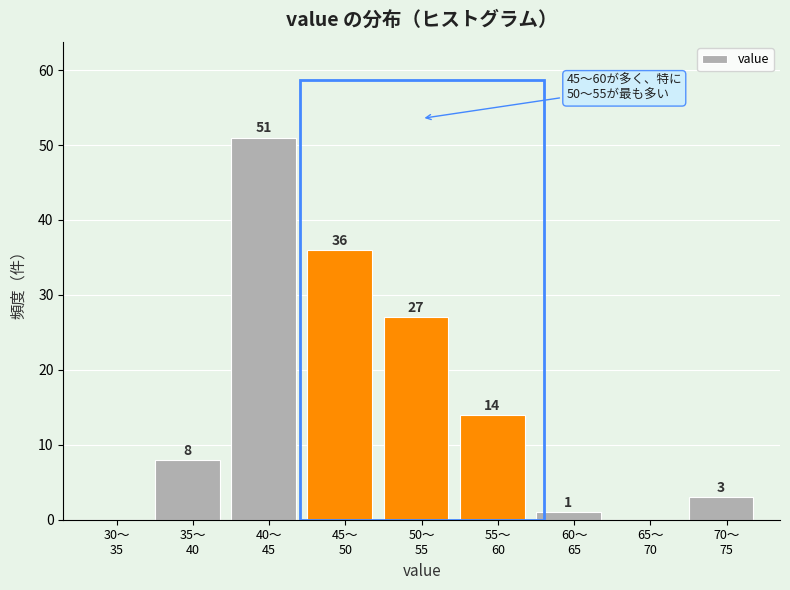

What is the sum of all values?

140